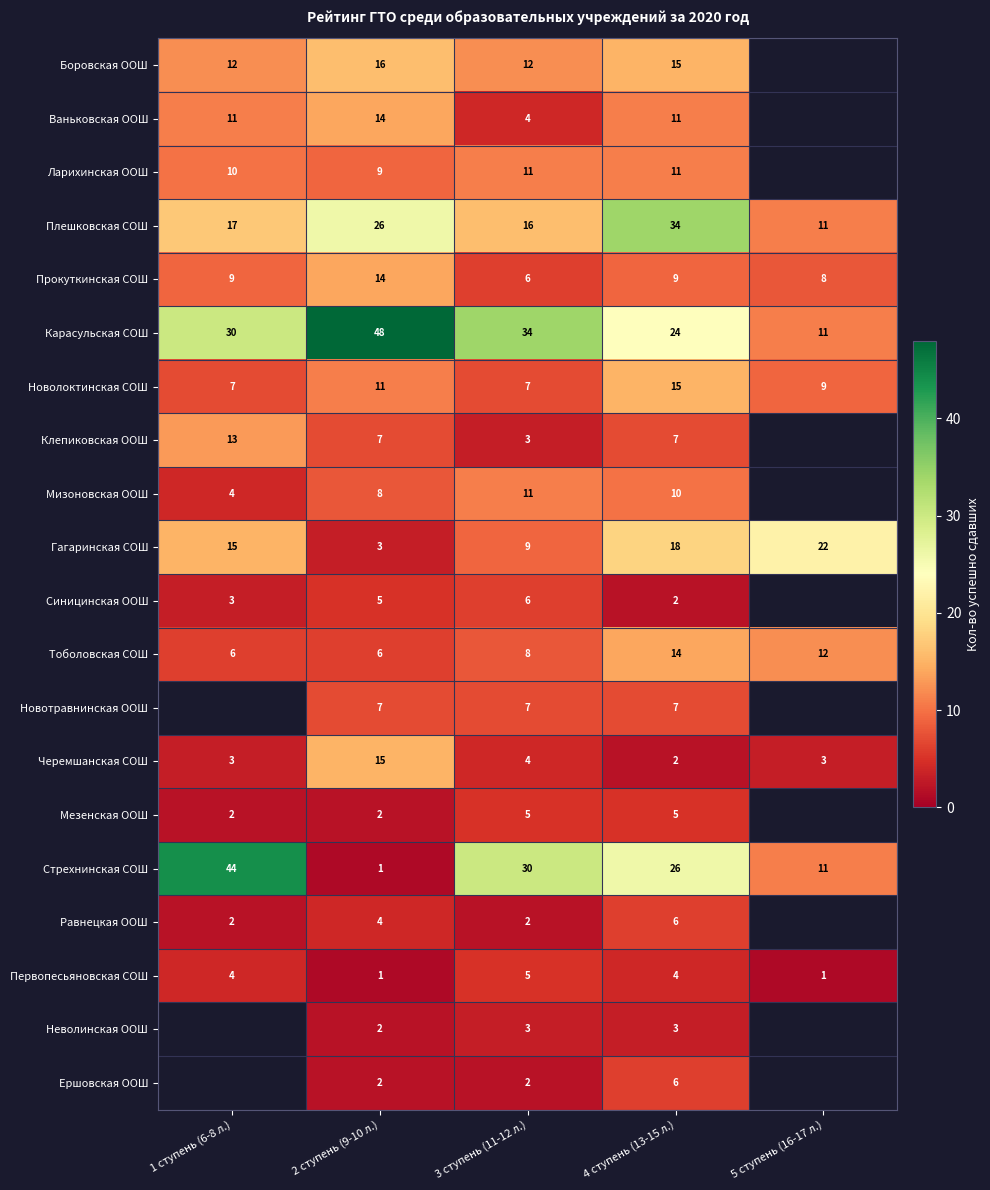

What is the sum of all Первопесьяновская СОШ values?

15